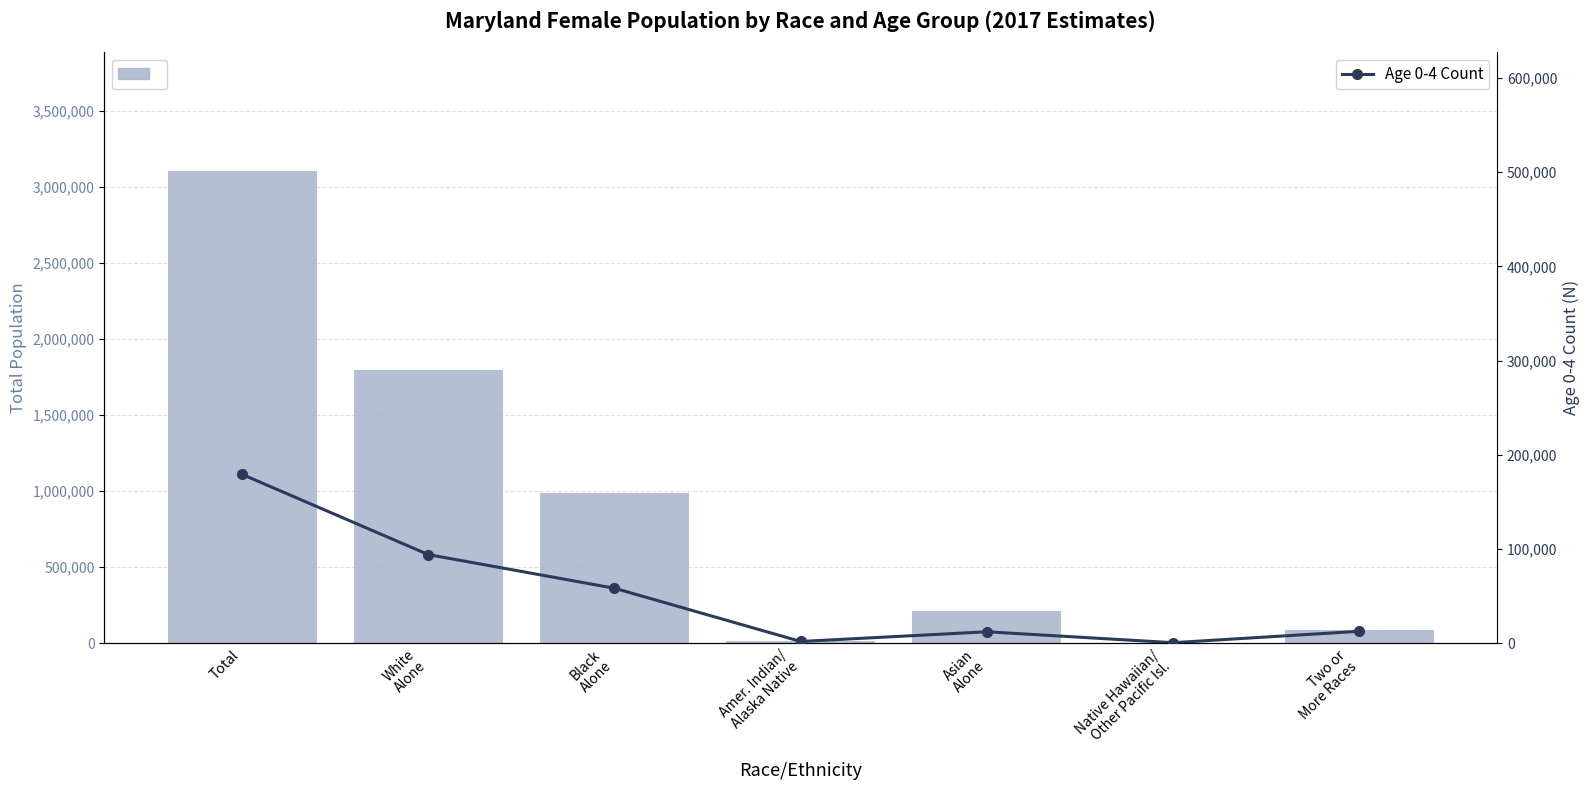

Which series has the largest range (max minus min)?

Total Population